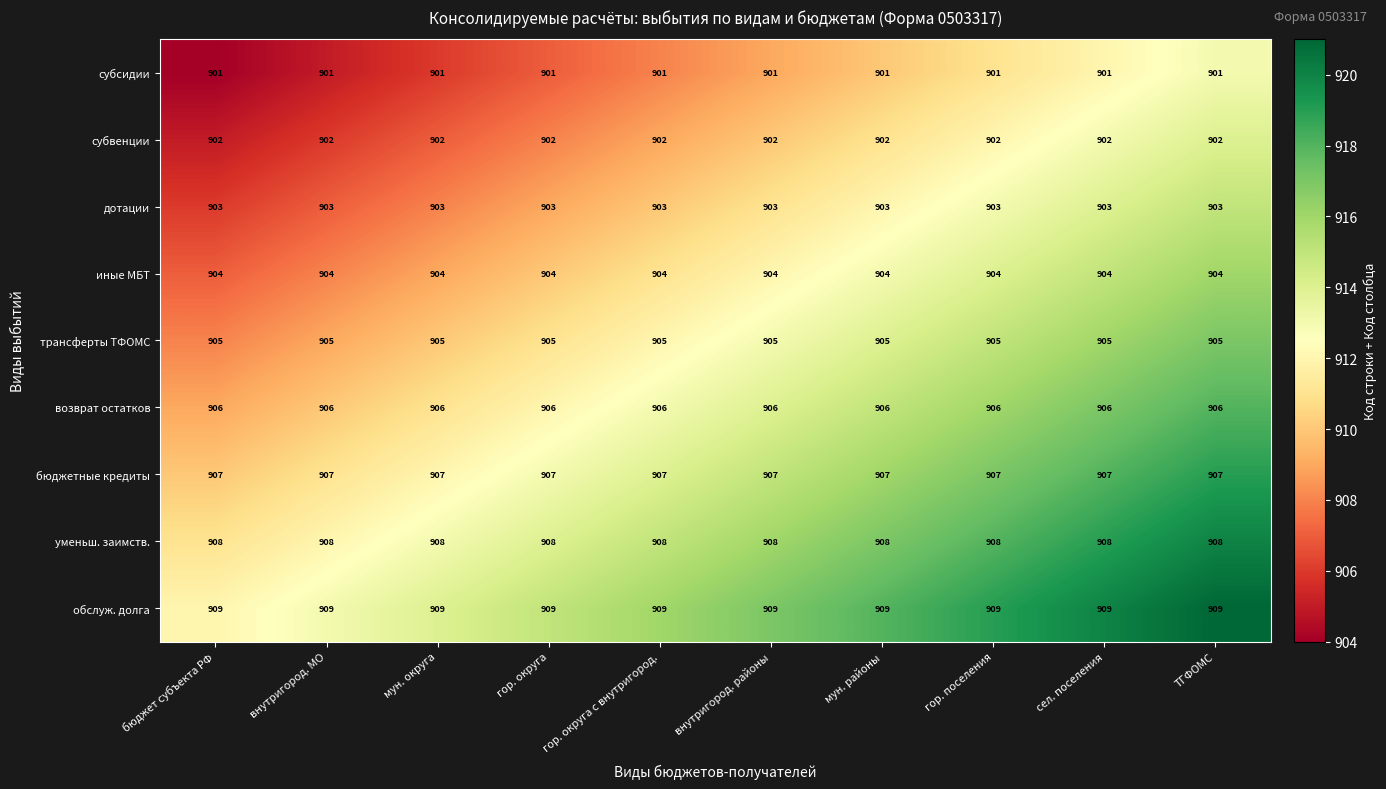

How many series are shown in this chart?

9